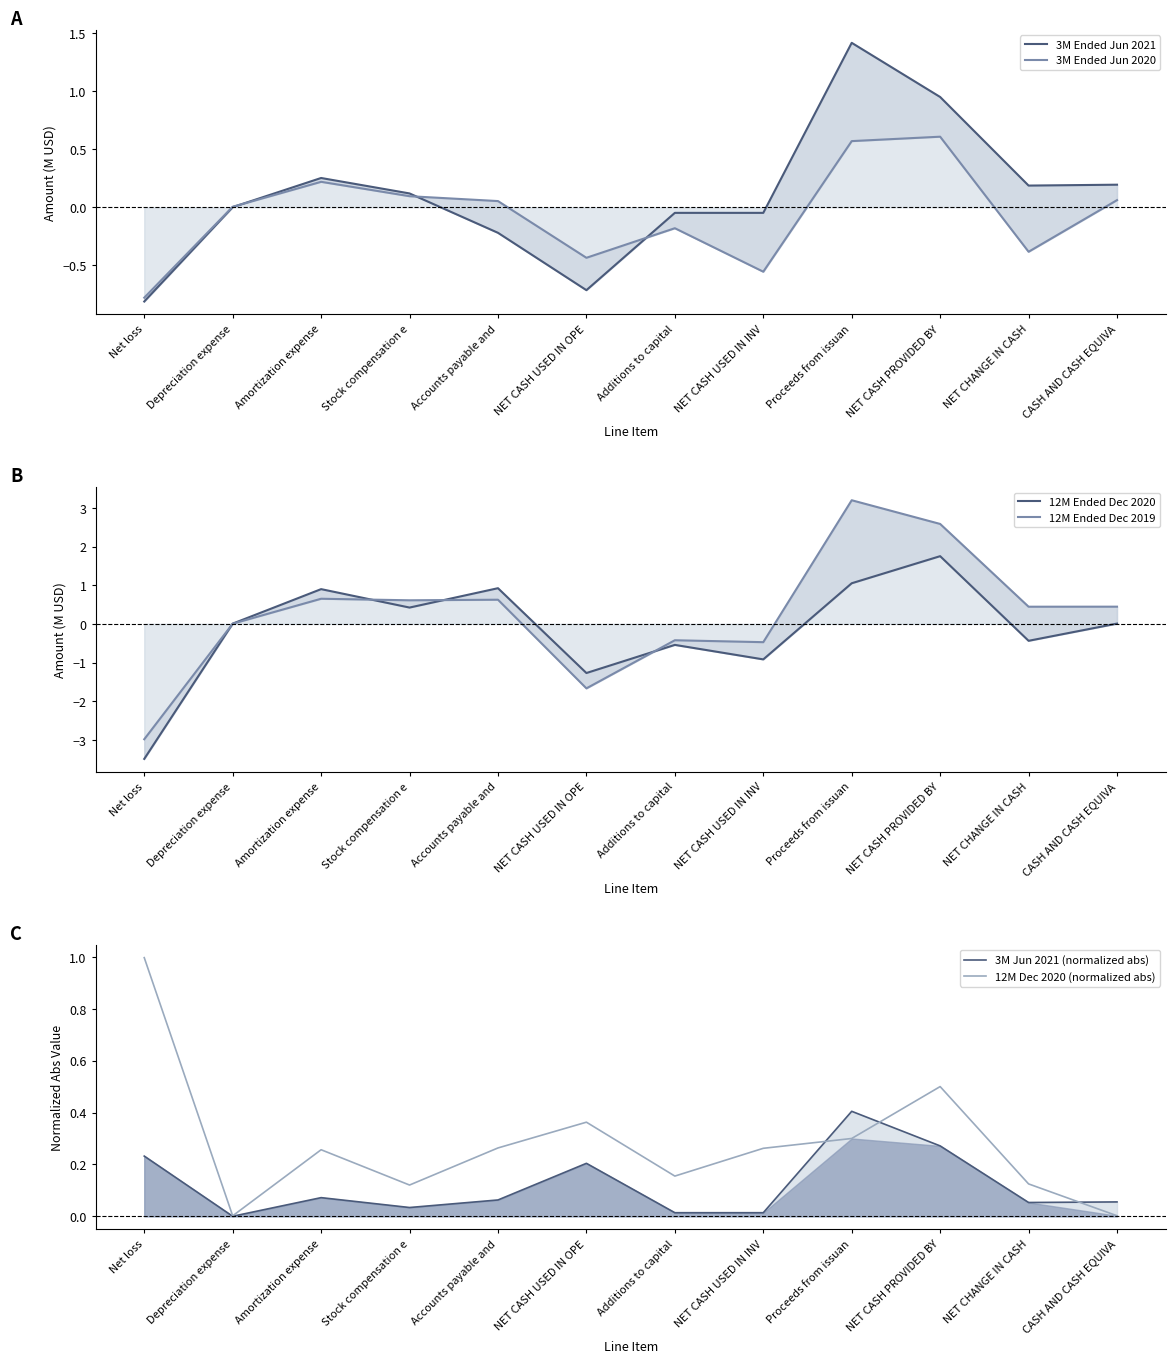

Reading left to right, list all the values displayed in this chart.

3M Ended Jun 2021: -0.8	0.0	0.3	0.1	-0.2	-0.7	-0.0	-0.0	1.4	1.0	0.2	0.2
3M Ended Jun 2020: -0.8	0.0	0.2	0.1	0.1	-0.4	-0.2	-0.6	0.6	0.6	-0.4	0.1
12M Ended Dec 2020: -3.5	0.0	0.9	0.4	0.9	-1.3	-0.5	-0.9	1.1	1.8	-0.4	0.0
12M Ended Dec 2019: -3.0	0.0	0.7	0.6	0.6	-1.7	-0.4	-0.5	3.2	2.6	0.4	0.4
3M Jun 2021 (normalized abs): 0.2	0.0	0.1	0.0	0.1	0.2	0.0	0.0	0.4	0.3	0.1	0.1
12M Dec 2020 (normalized abs): 1.0	0.0	0.3	0.1	0.3	0.4	0.2	0.3	0.3	0.5	0.1	0.0